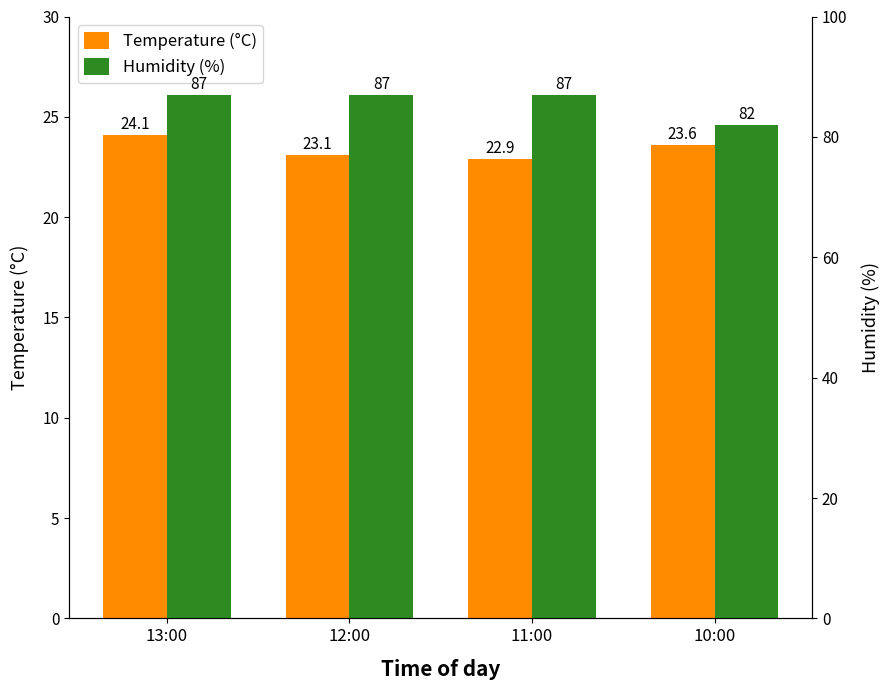

What is the total value across all series at 12:00?

110.1